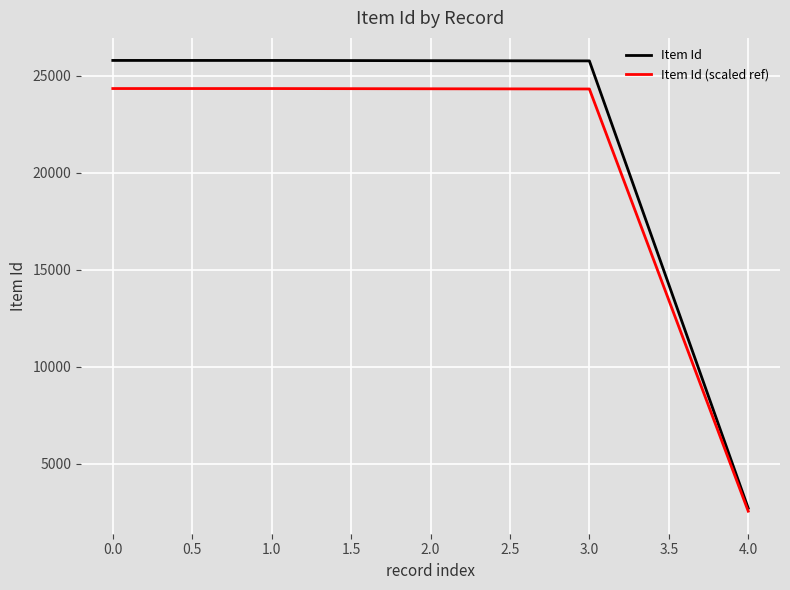

Which label corresponds to the smallest value in the chart?

4.0